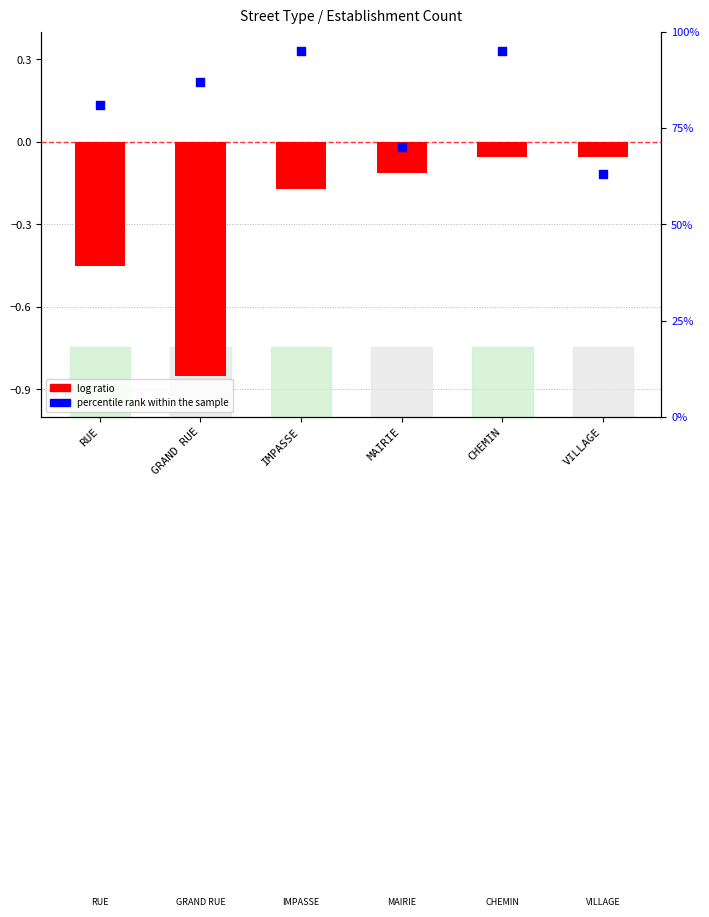

What is the total value across all series at MAIRIE?

69.9